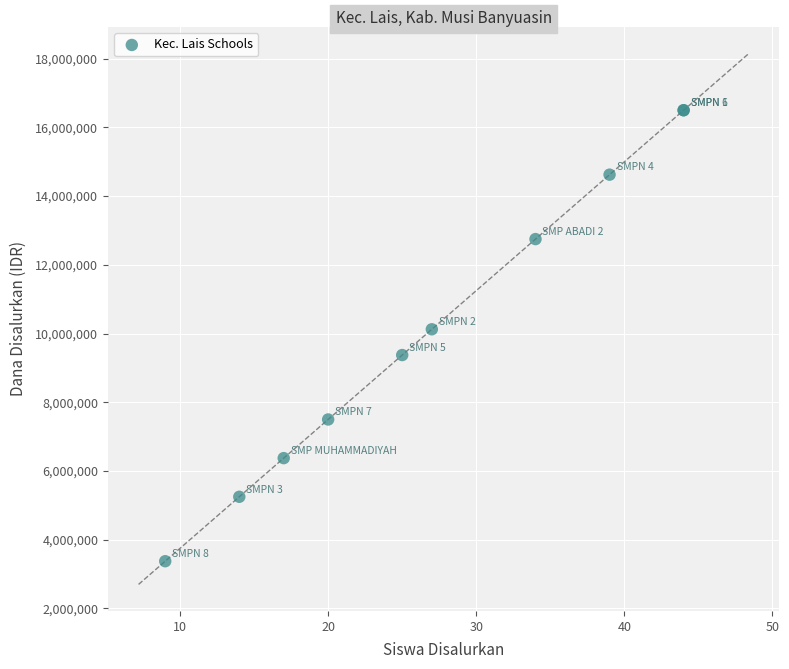

What Y value in the scatter plot is closest to 9937500?

10125000